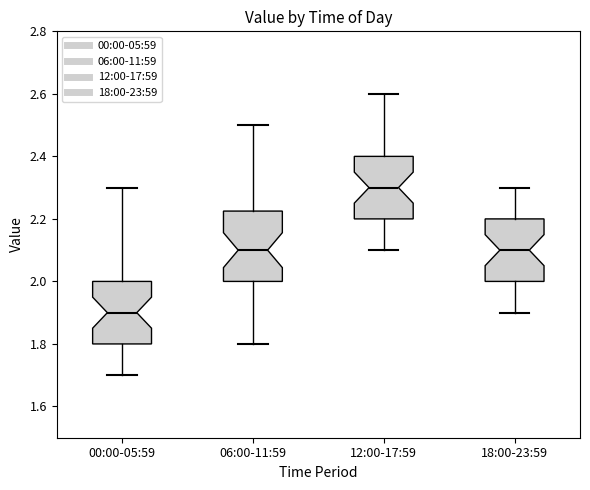

Reading left to right, transcribe this box plot: for each box, give where its median line is, the range the box spans, and where its two whiskers end, as read against the y-axis. The values are not printed on the chart, so give them approximately, as read against the axis.

00:00-05:59: median 1.90, box 1.80 to 2.00, whiskers 1.70 to 2.30
06:00-11:59: median 2.10, box 2.00 to 2.22, whiskers 1.80 to 2.50
12:00-17:59: median 2.30, box 2.20 to 2.40, whiskers 2.10 to 2.60
18:00-23:59: median 2.10, box 2.00 to 2.20, whiskers 1.90 to 2.30